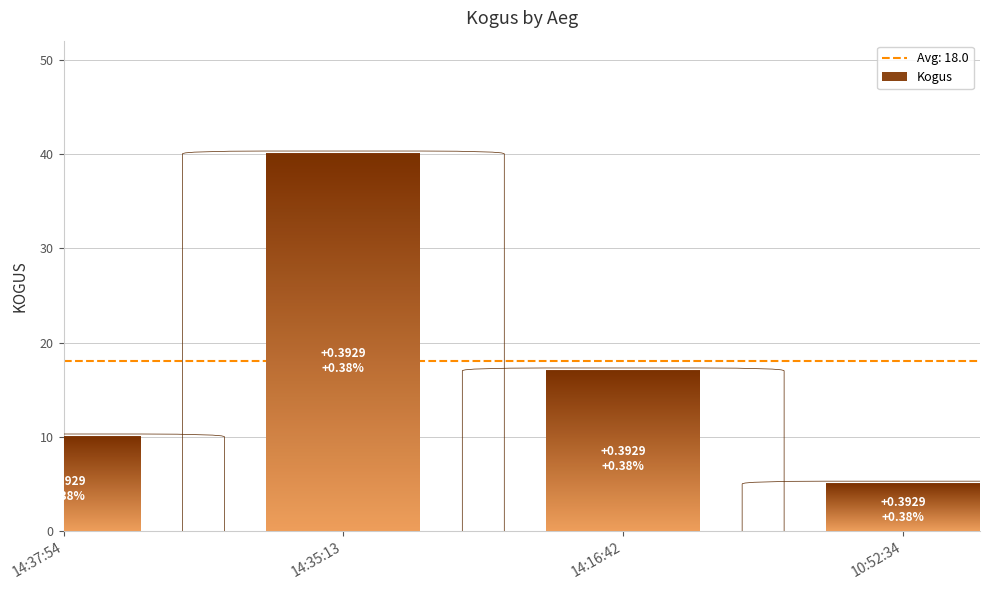

Reading left to right, what are all the values shown in this chart?

10	40	17	5